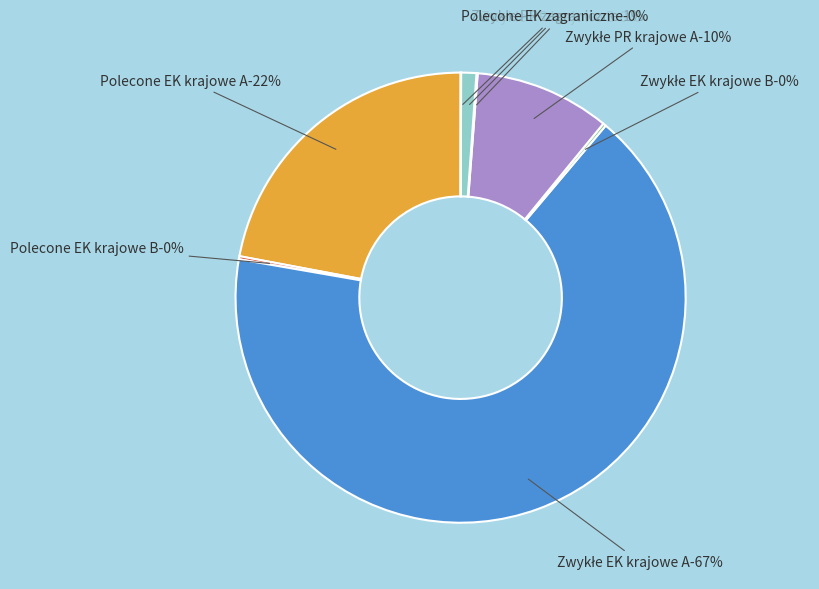

What percentage is the Zwykłe PR krajowe A slice, to the nearest percent?

10%